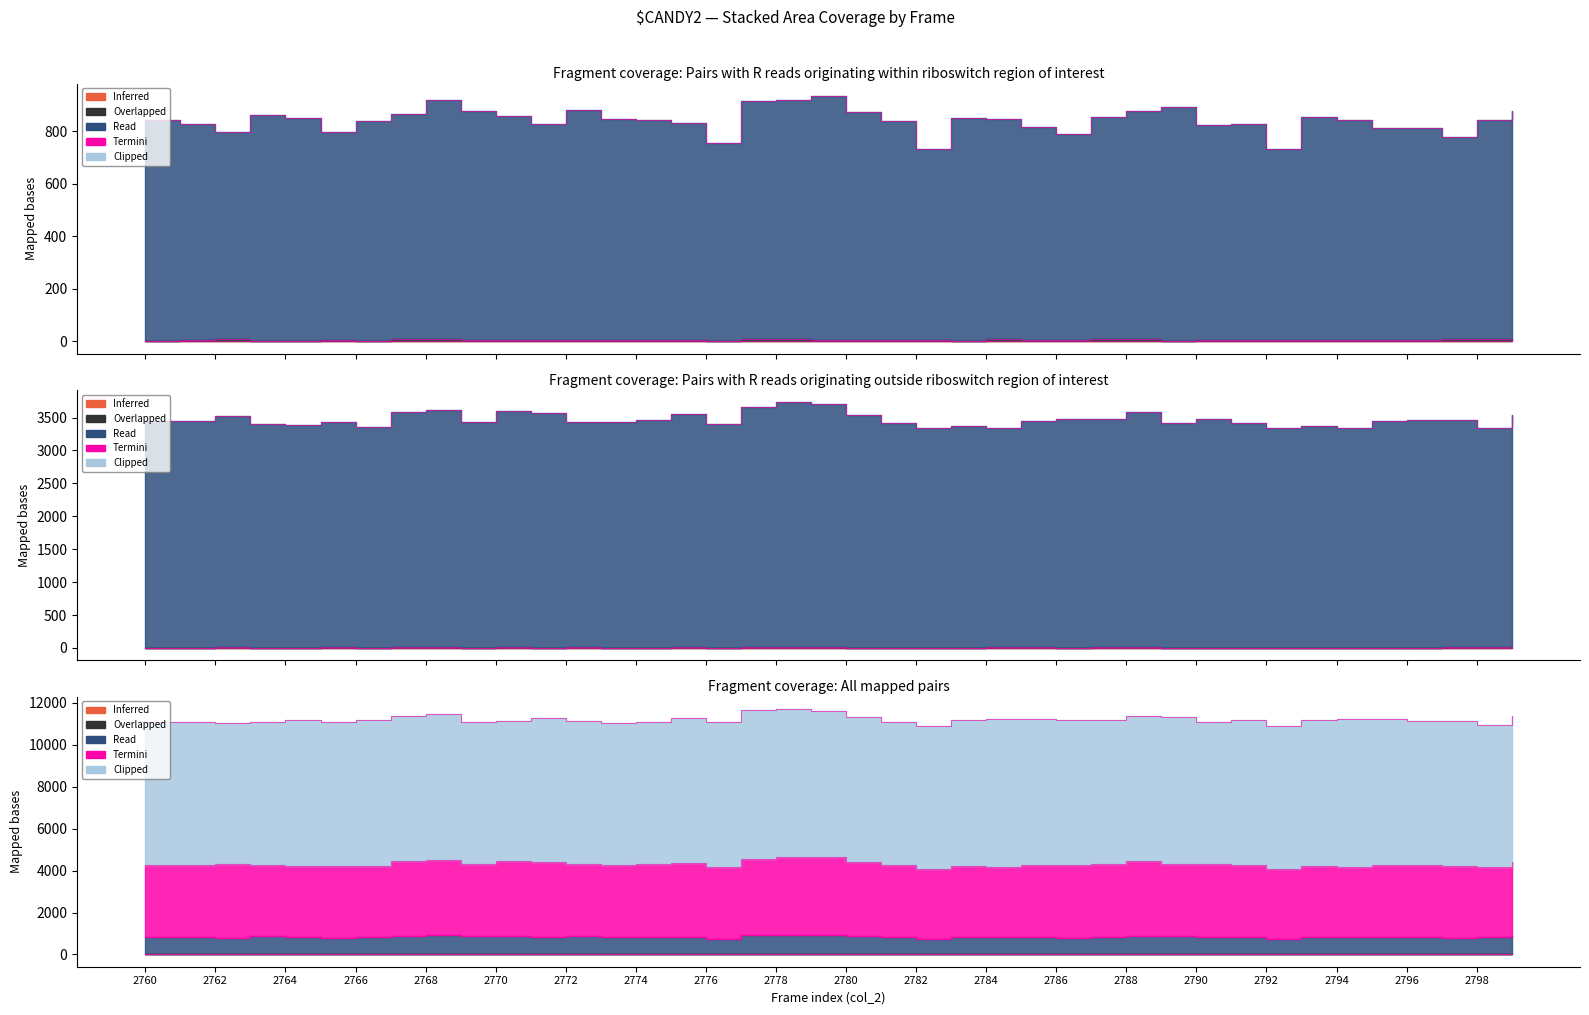

At how many categories does at least one series exceed 1792?

40